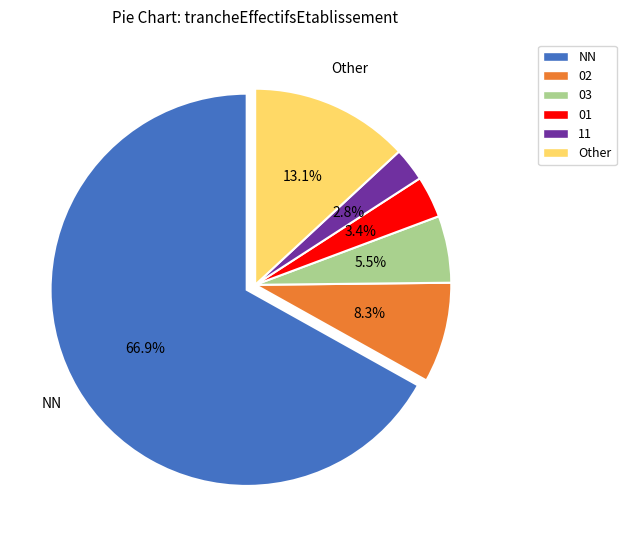

Do 01 and NN together represent more than half of the pie?

Yes